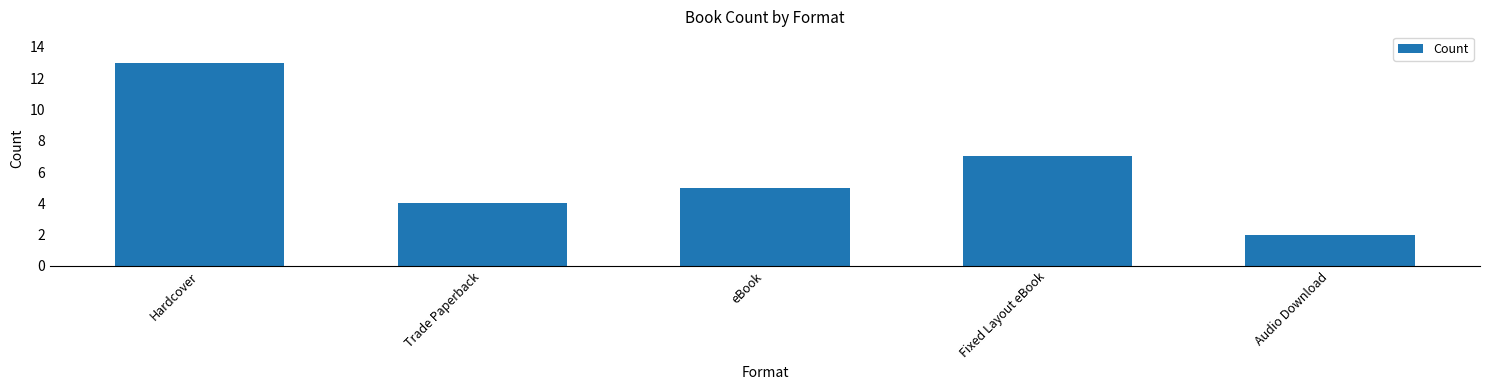

The chart shows a value of 4 at Trade Paperback. True or false?

True